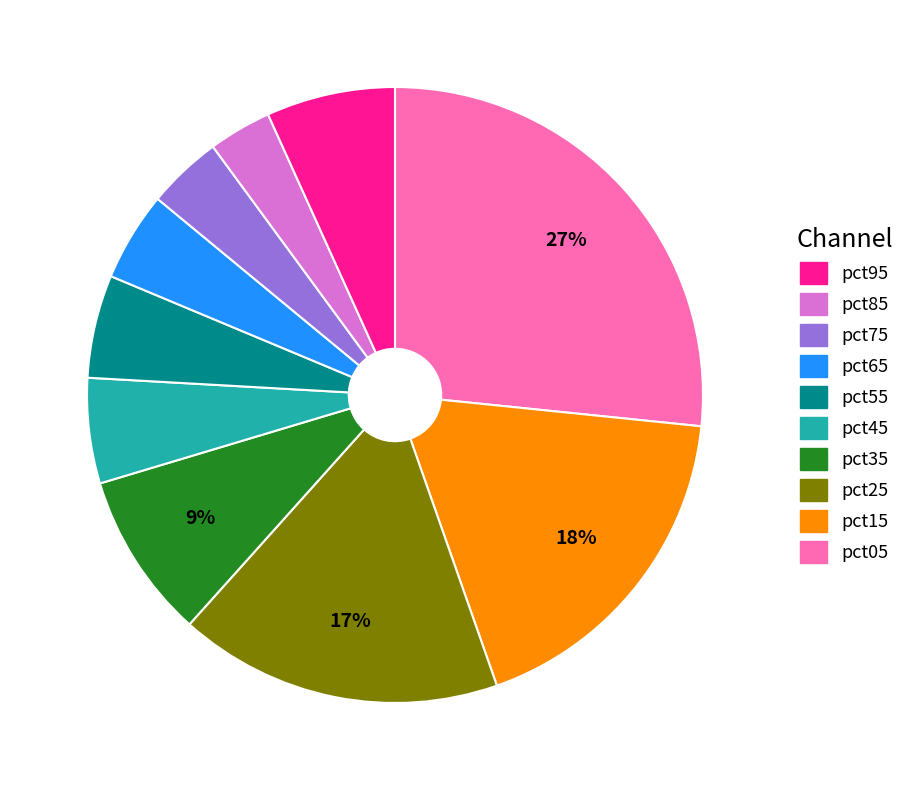

To the nearest percent, what is the average slice percentage?

10%